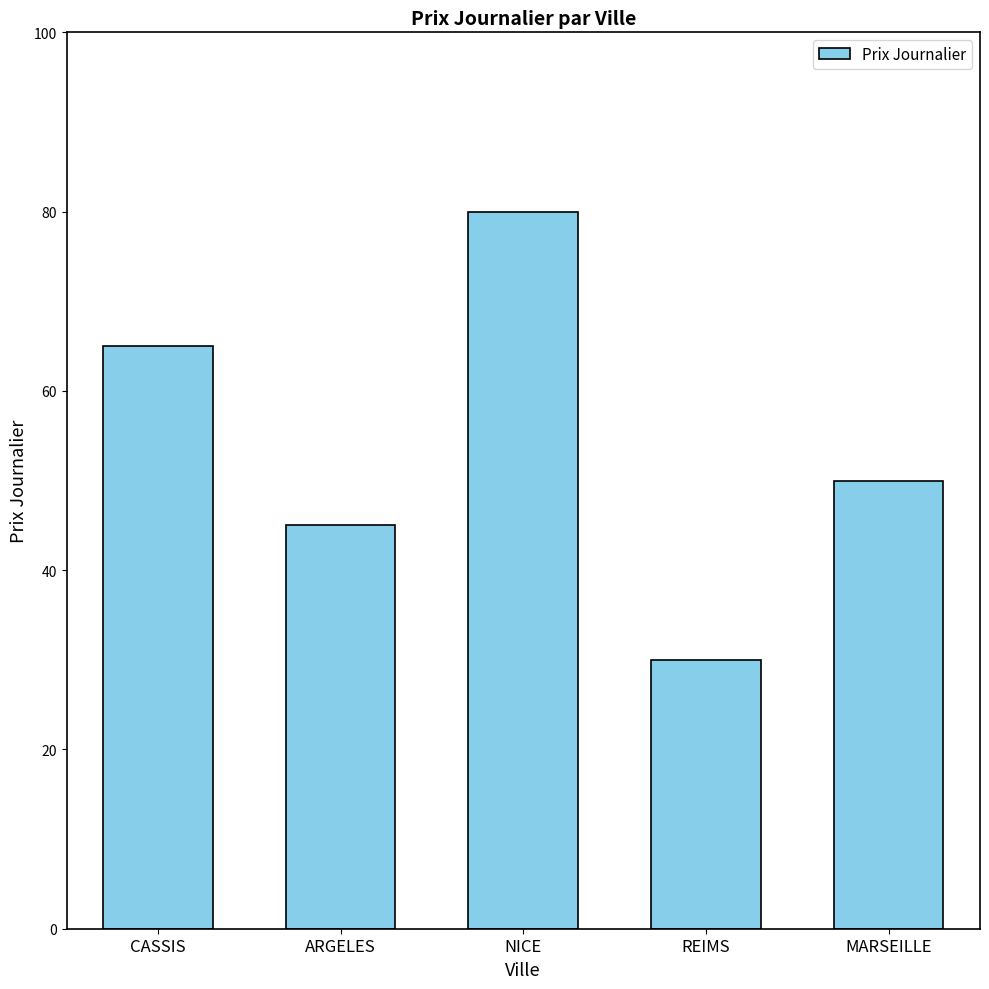

Rank the categories by value from lowest to highest.

REIMS, ARGELES, MARSEILLE, CASSIS, NICE